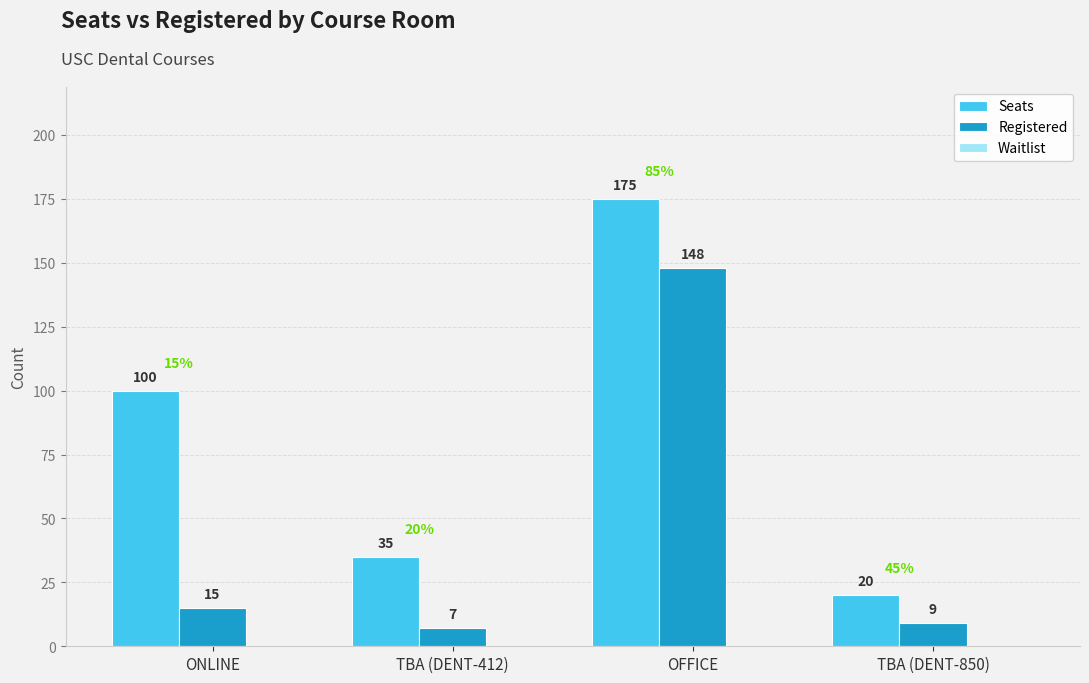

Which label corresponds to the largest value in the chart?

OFFICE